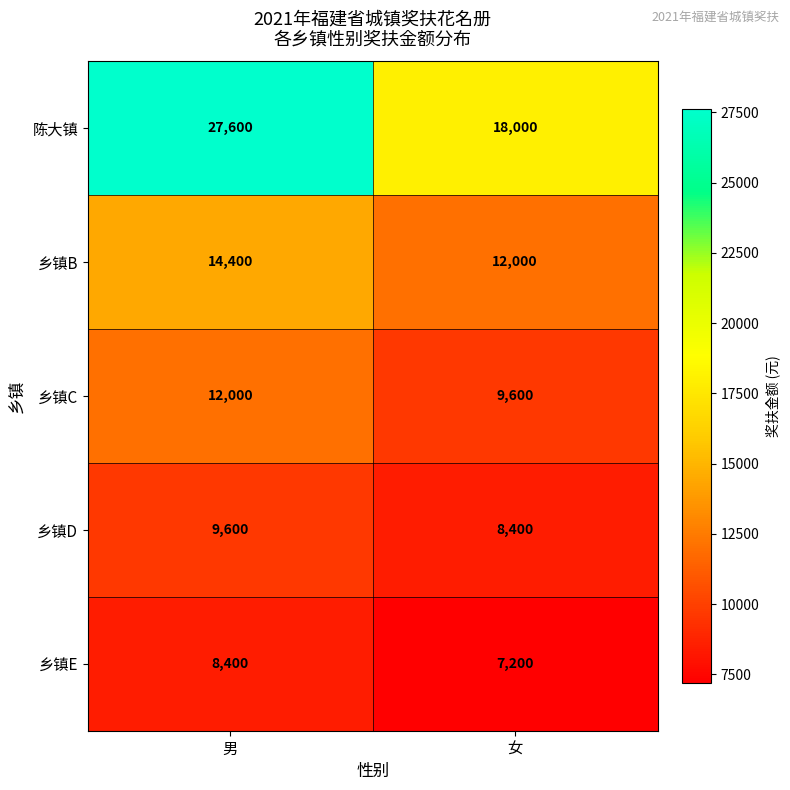

Reading left to right, list all the values displayed in this chart.

陈大镇: 男=27600	女=18000
乡镇B: 男=14400	女=12000
乡镇C: 男=12000	女=9600
乡镇D: 男=9600	女=8400
乡镇E: 男=8400	女=7200